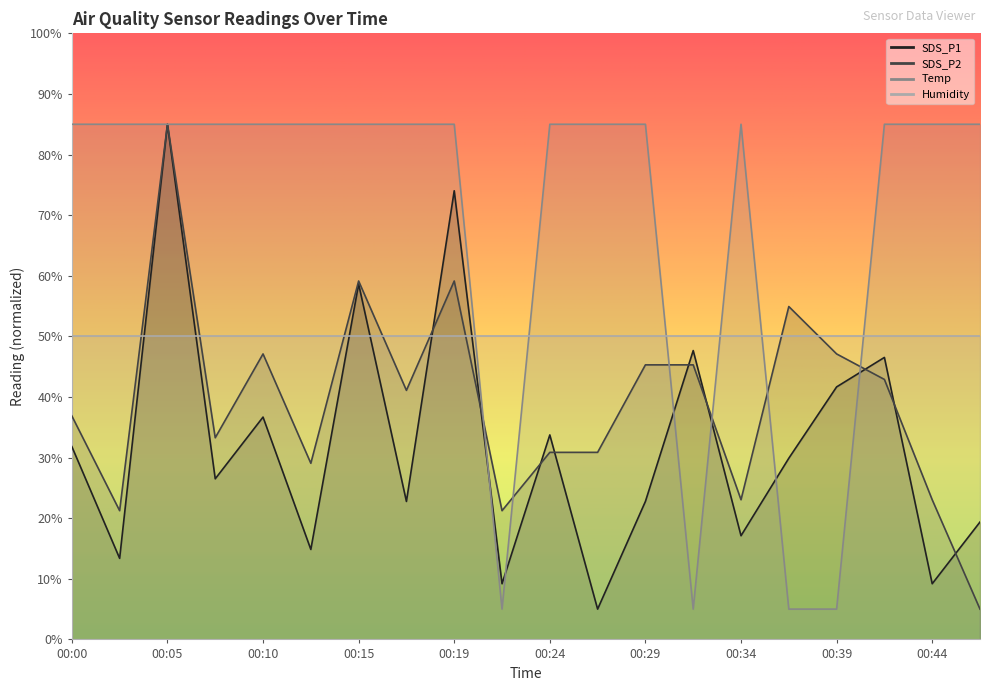

True or false: SDS_P2 has a value of 47.1 at 00:10.

True